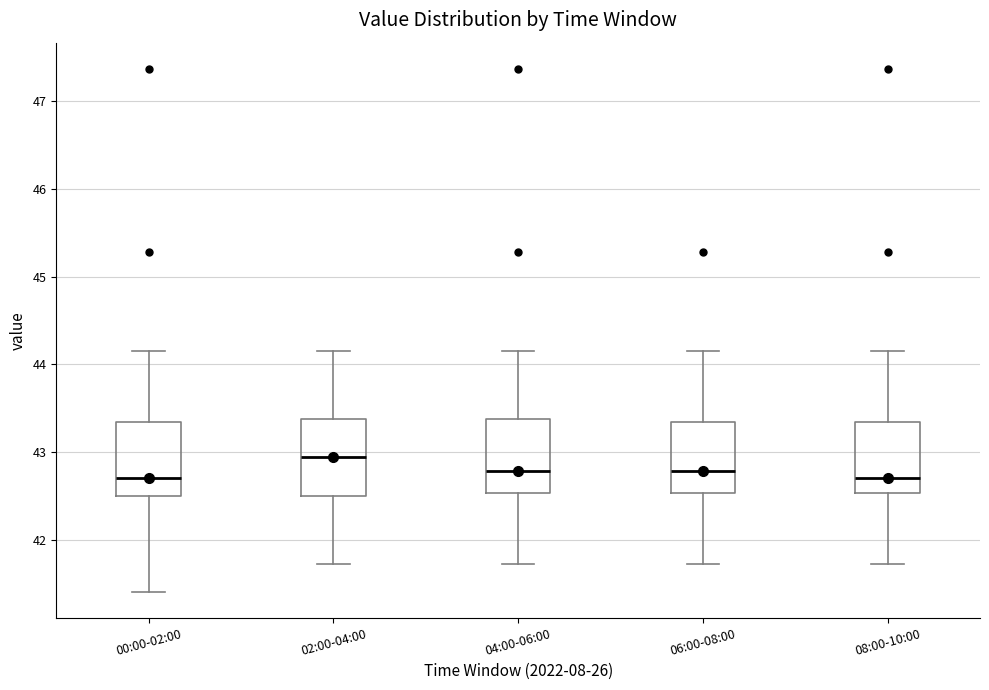

Reading left to right, transcribe this box plot: for each box, give where its median line is, the range the box spans, and where its two whiskers end, as read against the y-axis. The values are not printed on the chart, so give them approximately, as read against the axis.

00:00-02:00: median 42.7, box 42.5 to 43.3, whiskers 41.4 to 44.2
02:00-04:00: median 42.9, box 42.5 to 43.4, whiskers 41.7 to 44.2
04:00-06:00: median 42.8, box 42.5 to 43.4, whiskers 41.7 to 44.2
06:00-08:00: median 42.8, box 42.5 to 43.3, whiskers 41.7 to 44.2
08:00-10:00: median 42.7, box 42.5 to 43.3, whiskers 41.7 to 44.2